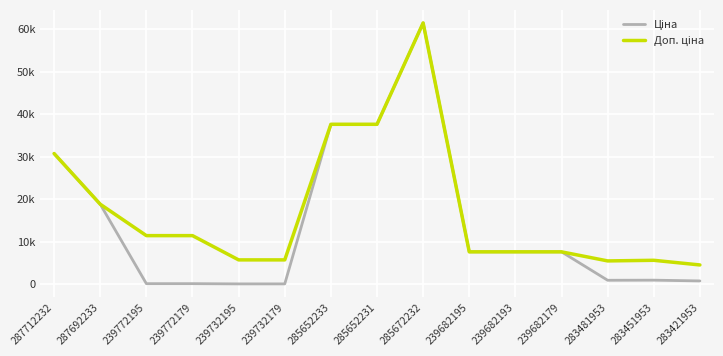

What is the difference between the maximum and second lowest values in the Доп. ціна series?

55971.9